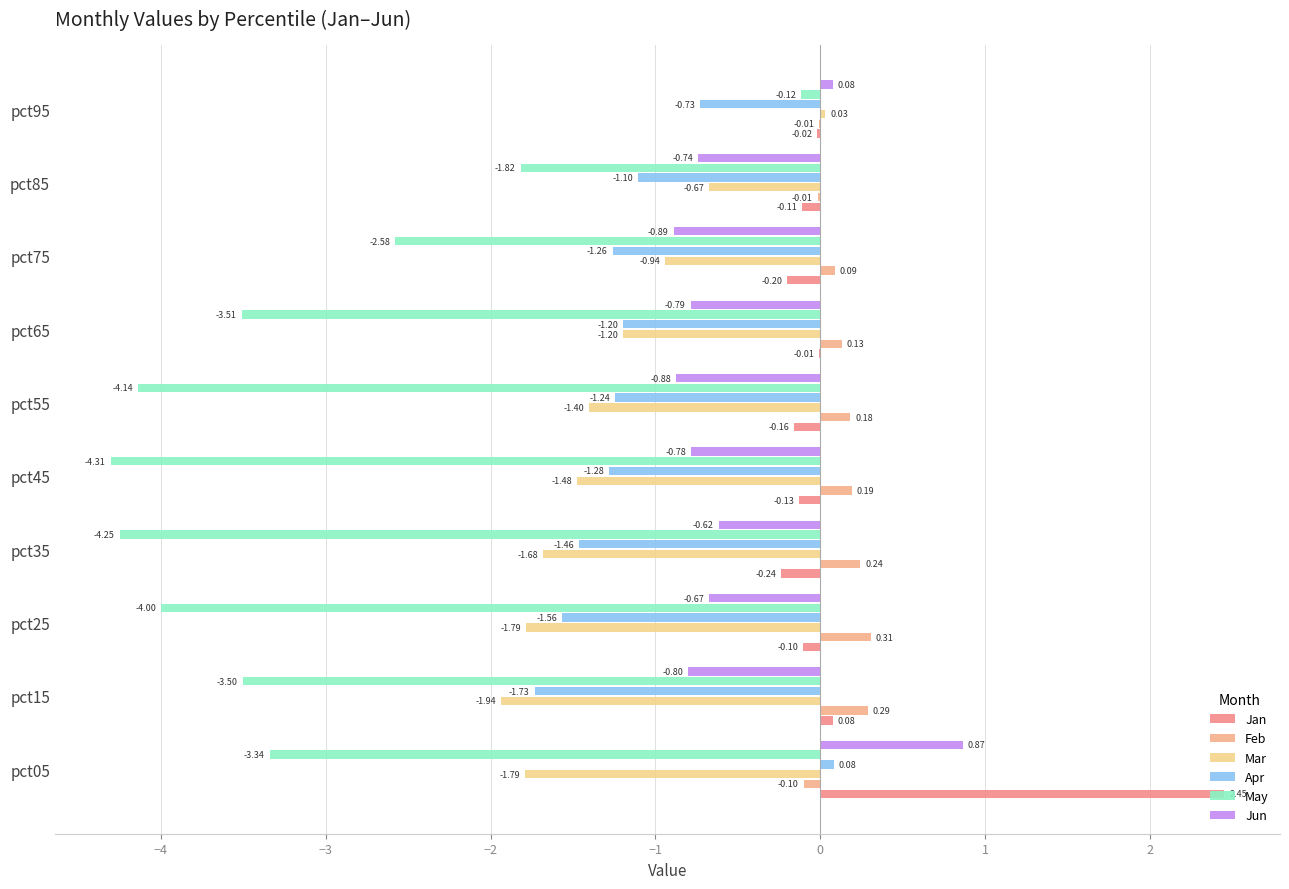

How many data points in Feb are above 0?

7